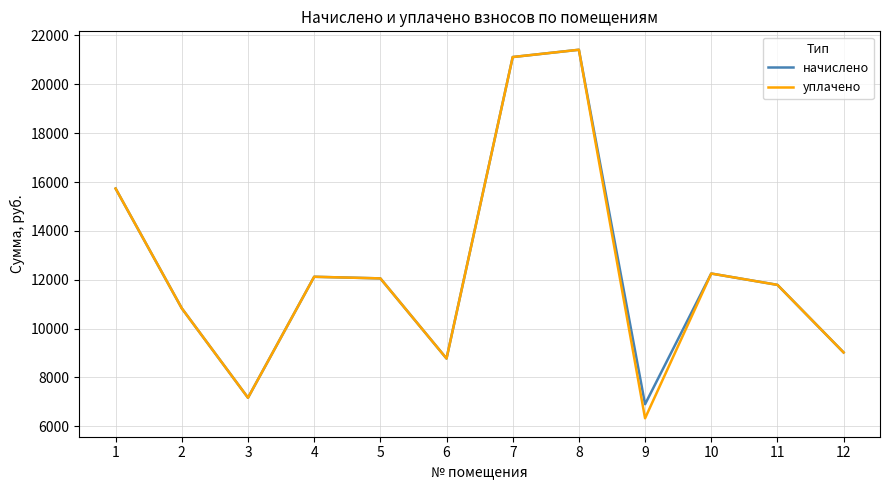

Which label corresponds to the largest value in the chart?

8